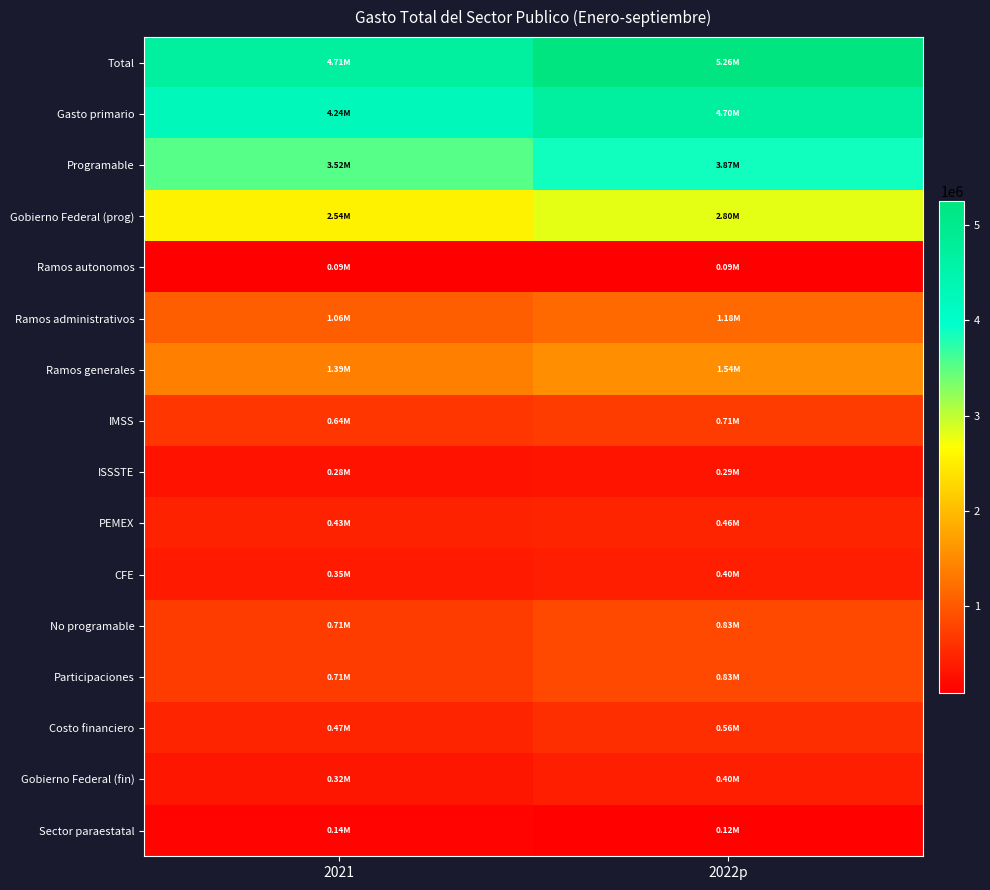

What is the total value across all series at 2021?

21614816.7